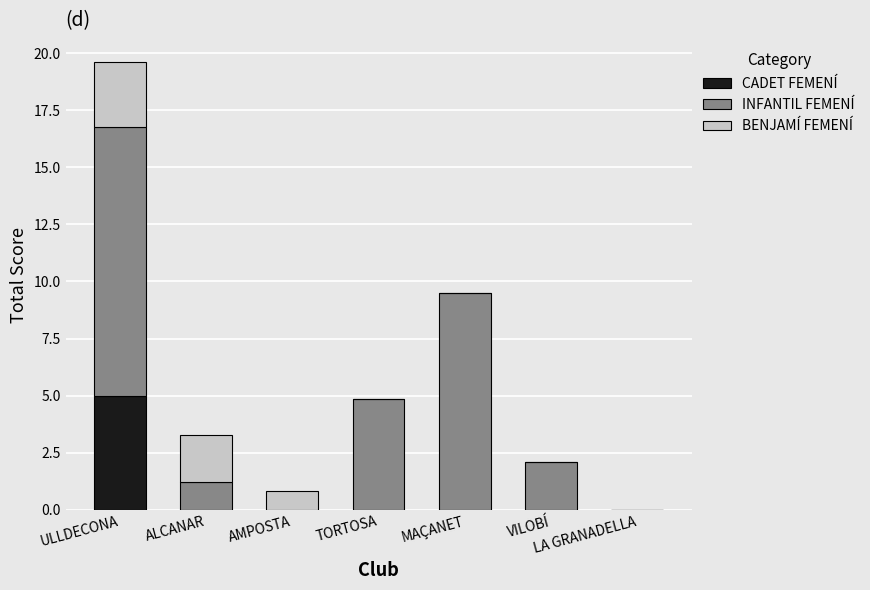

At which label does CADET FEMENÍ reach its peak?

ULLDECONA